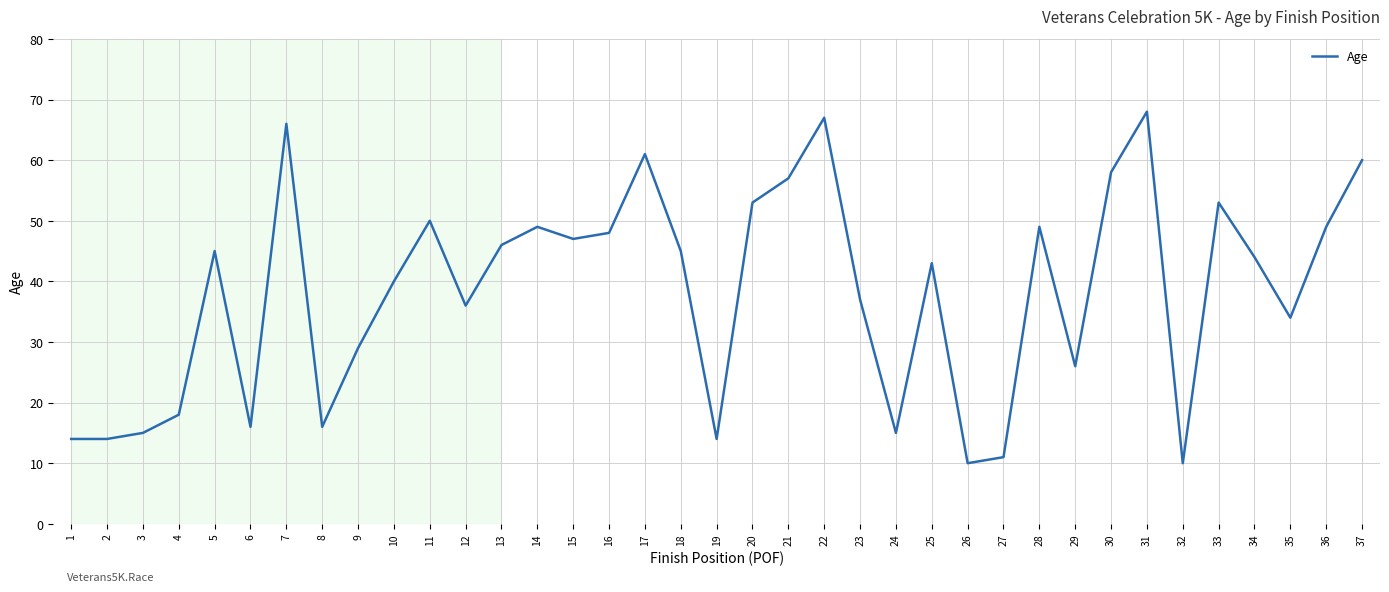

Is it true that the value at 14 is 24?

False